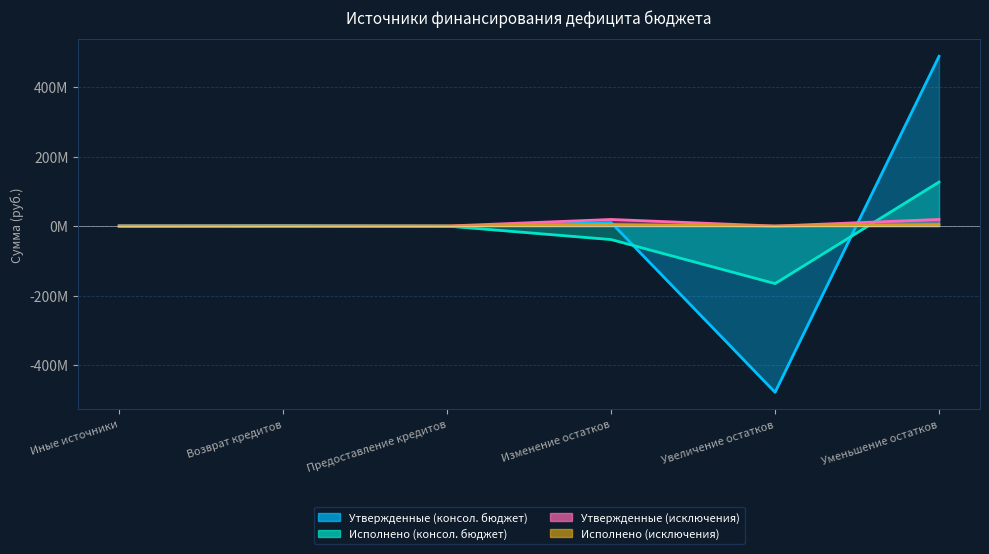

The value of Утвержденные (консол. бюджет) at Возврат кредитов is 1000000.0. True or false?

True